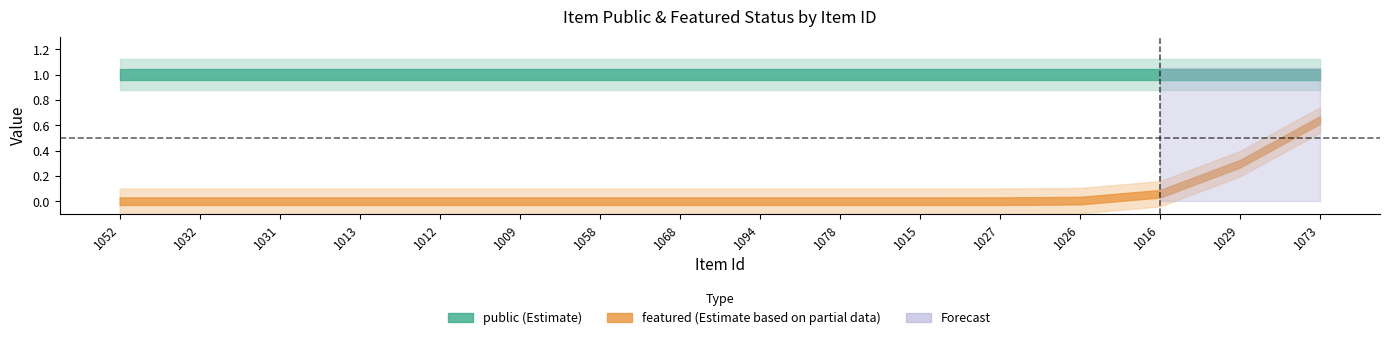

At how many categories does at least one series exceed 0?

16